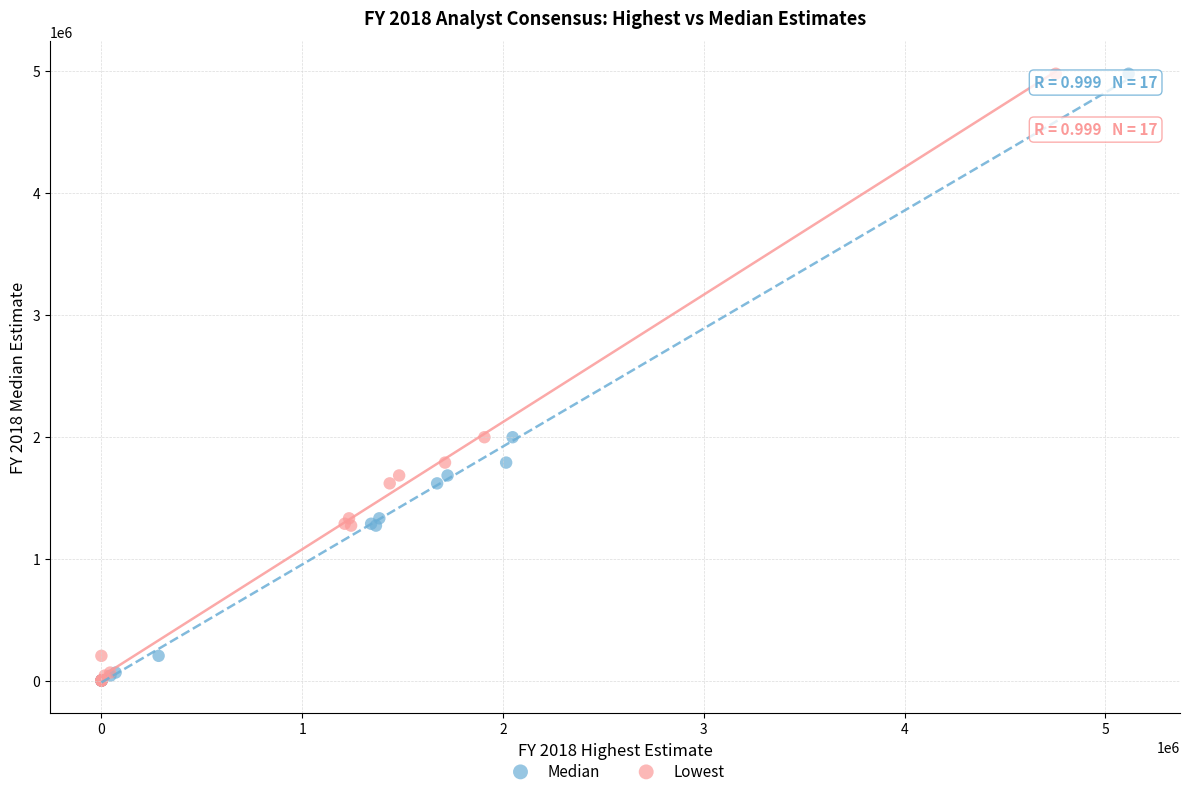

What are all the series names shown in the legend?

Median, Lowest